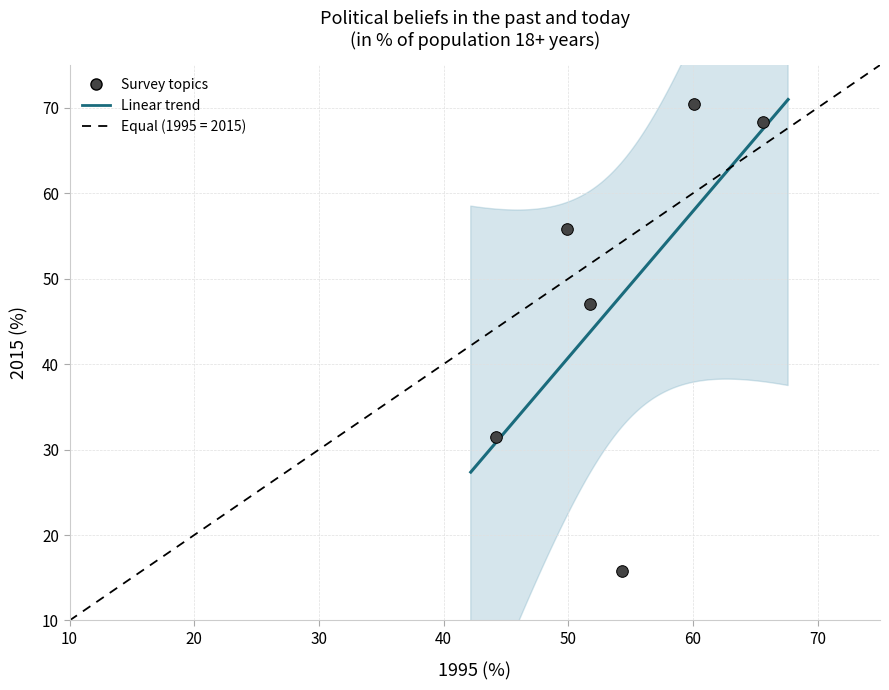

What is the average Y value?

48.1